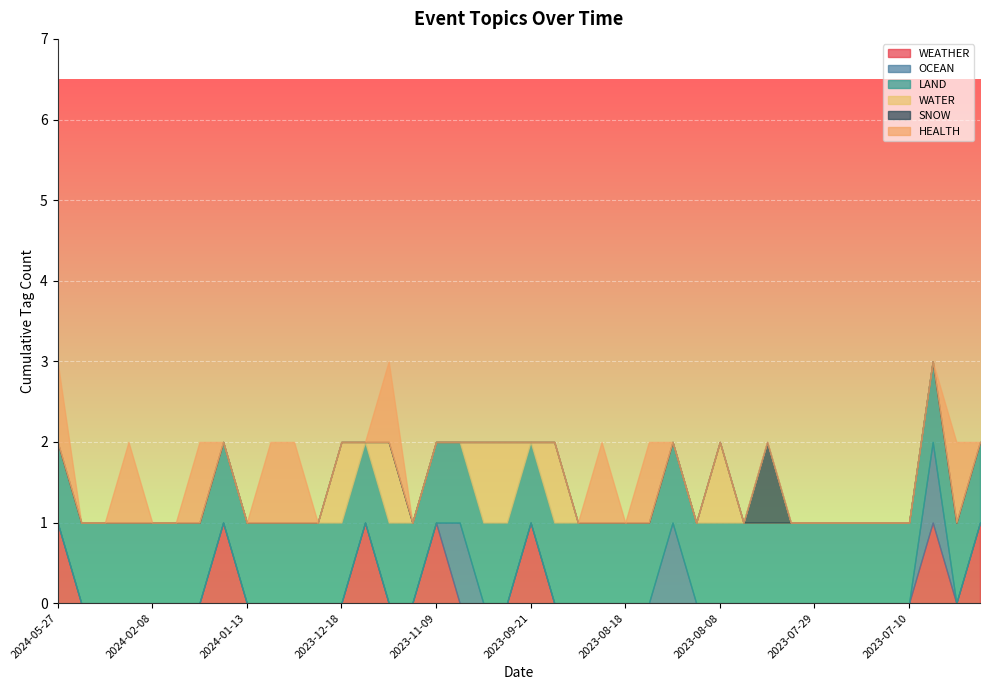

What is the label of the 28th point from the right?

2023-12-18